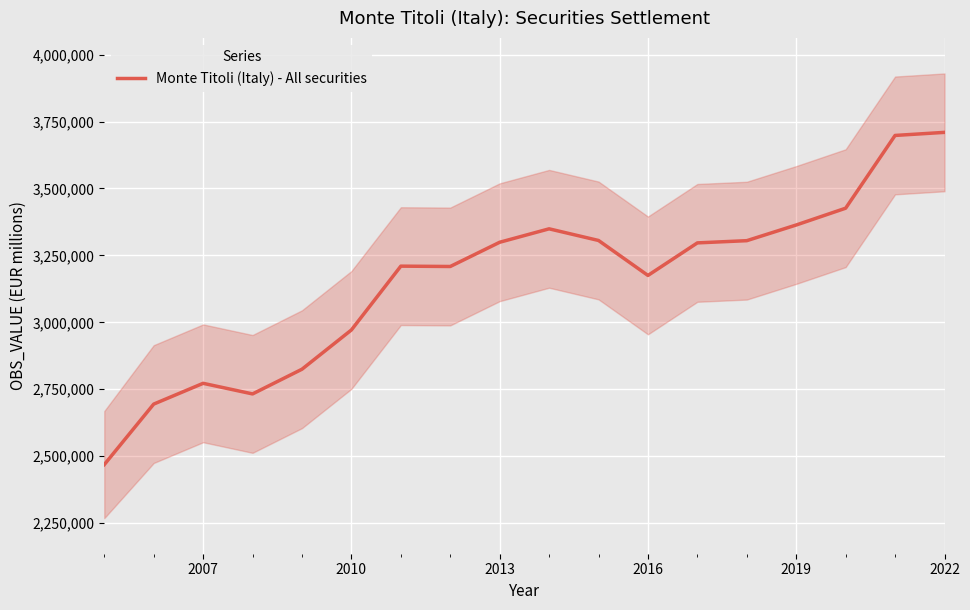

How many values exceed 3296671?

8